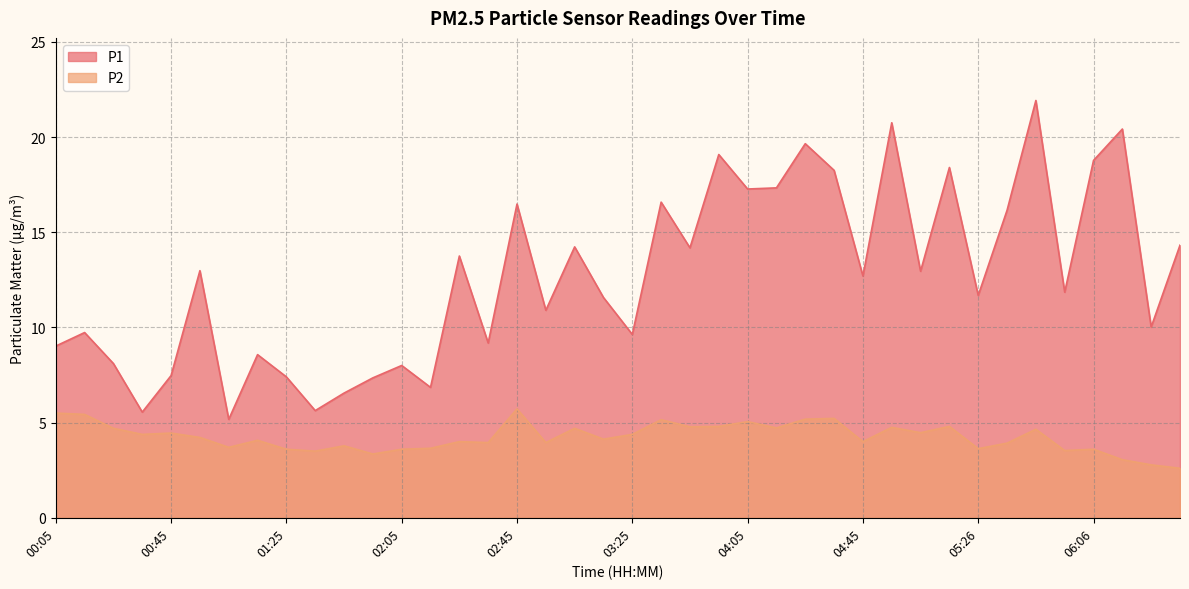

Does the chart display data point markers on the line(s)?

No